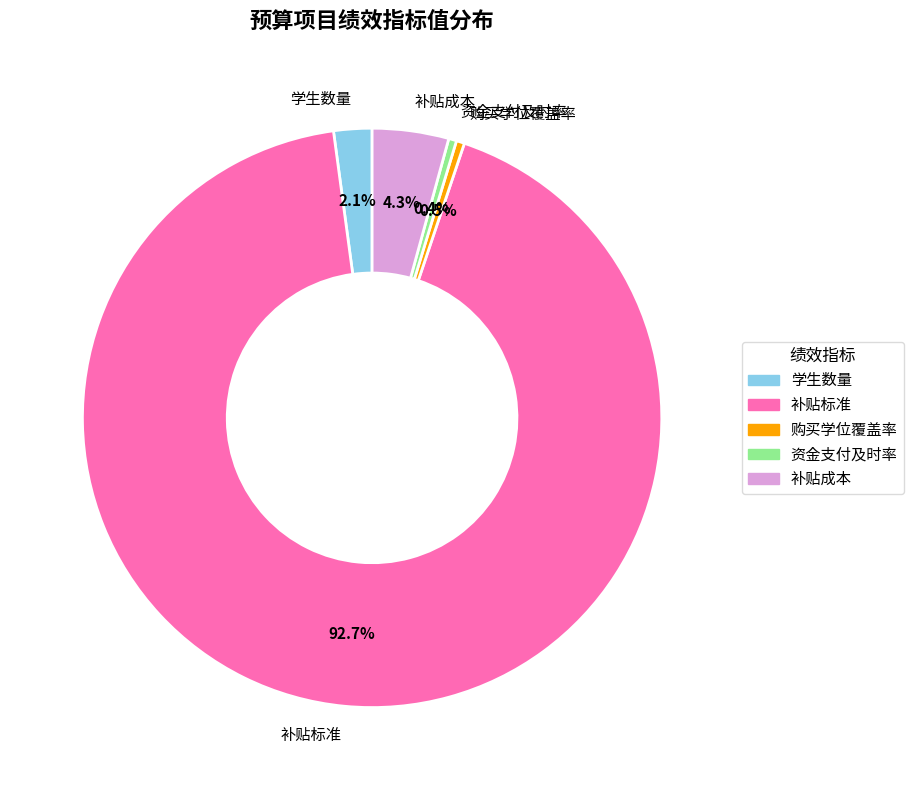

What percentage is NOT represented by 补贴标准?

7.3%